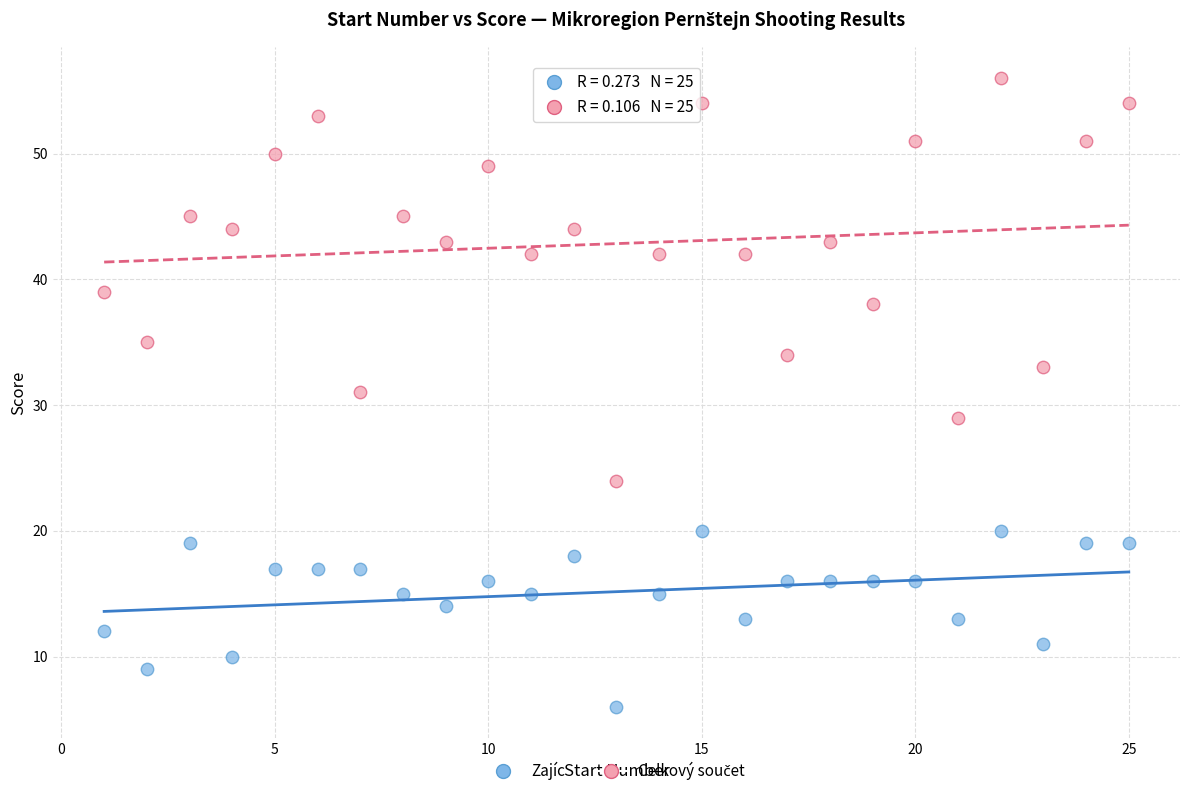

Across all data points, what is the range of Y values (max minus min)?

50